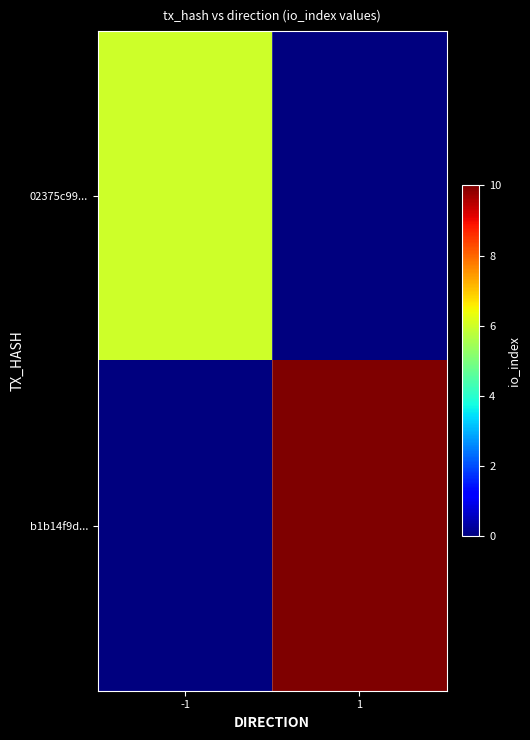

Which category has the lowest value in the 02375c99... series?

1